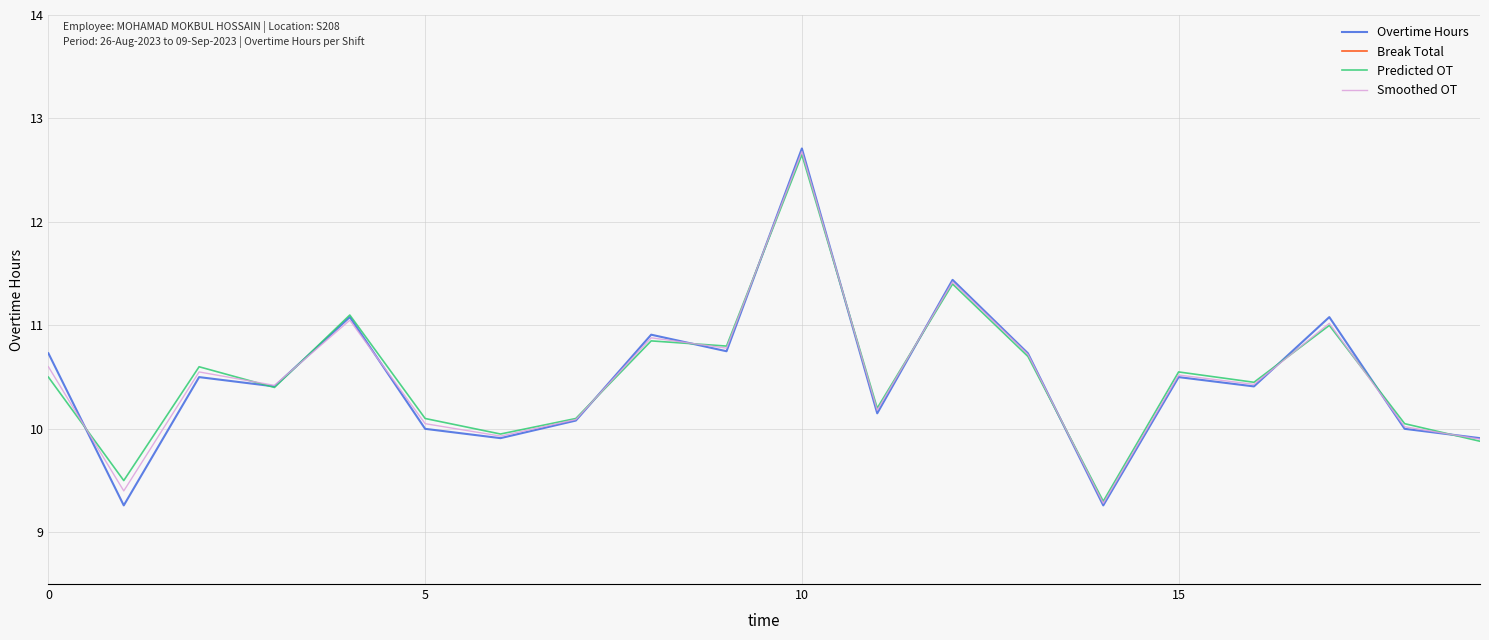

What are all the series names shown in the legend?

Overtime Hours, Break Total, Predicted OT, Smoothed OT